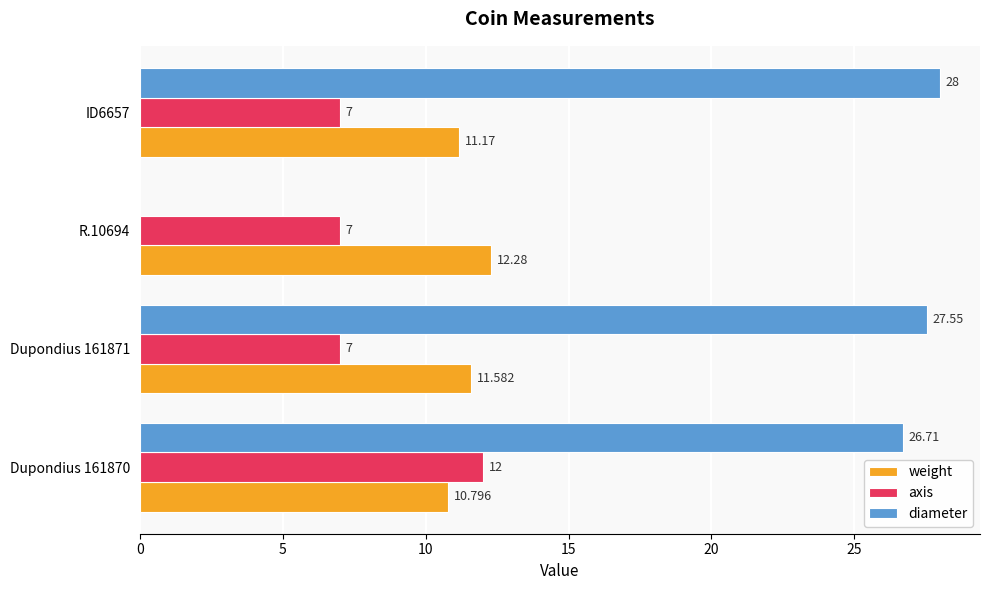

Which series changed the most between Dupondius 161870 and R.10694?

diameter